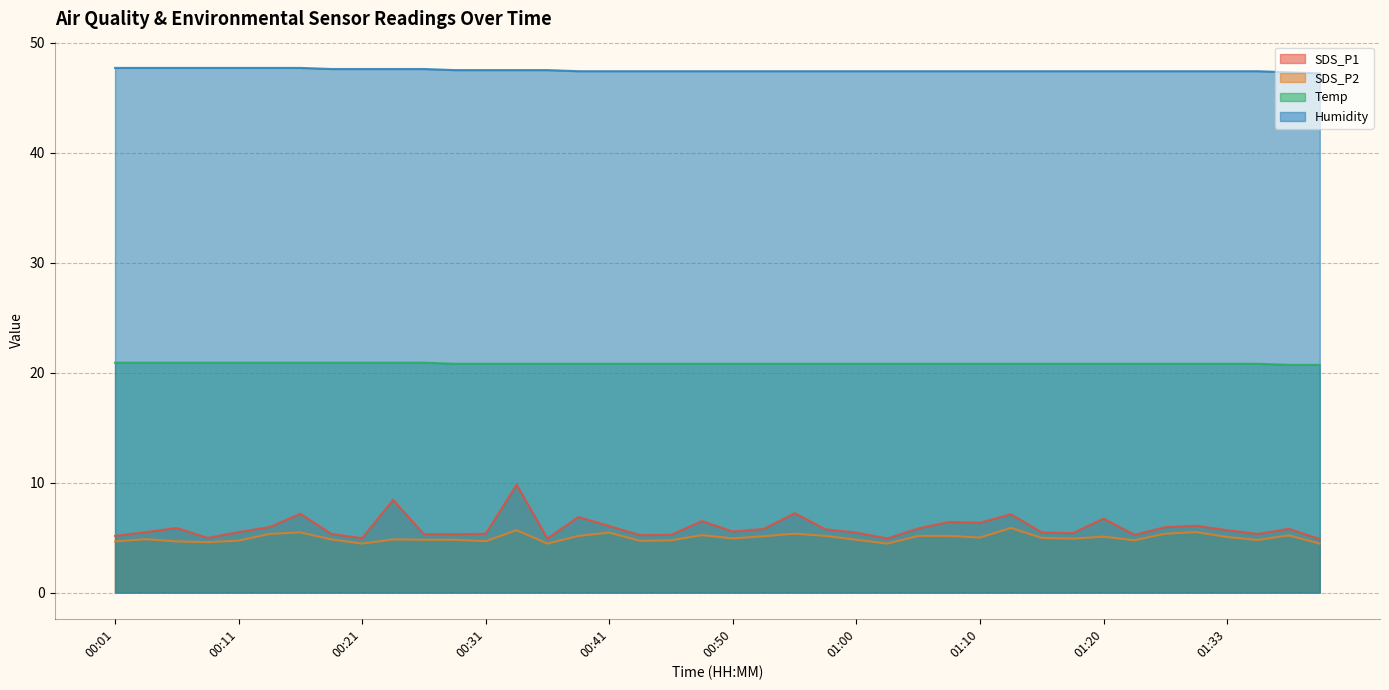

What is the minimum value shown in the chart?

4.5